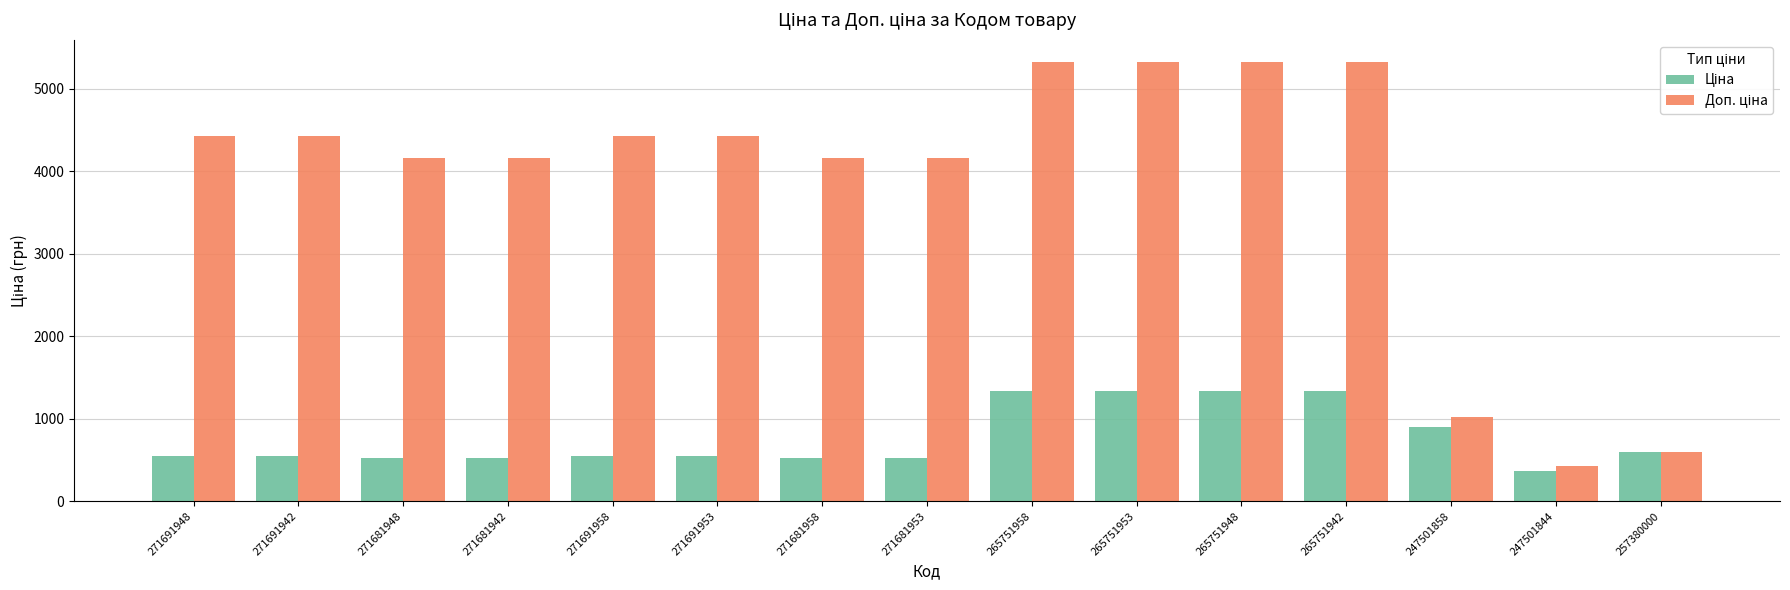

What is the smallest value displayed?

371.3